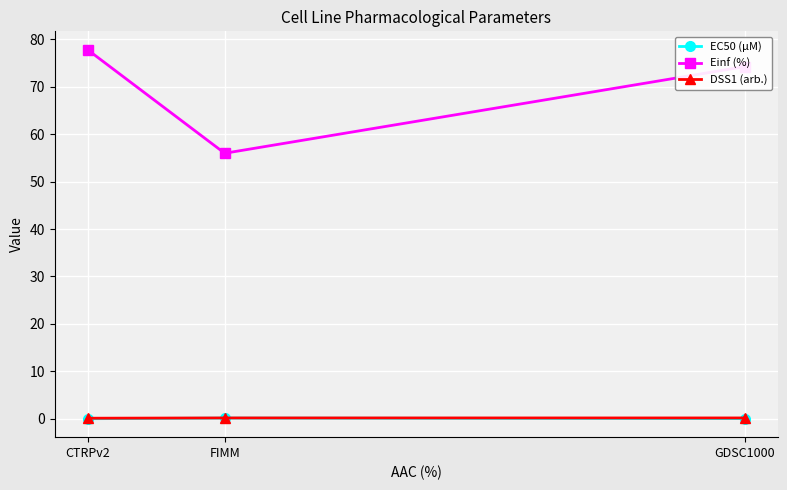

What is the sum of the DSS1 (arb.) values at CTRPv2 and GDSC1000?

0.3